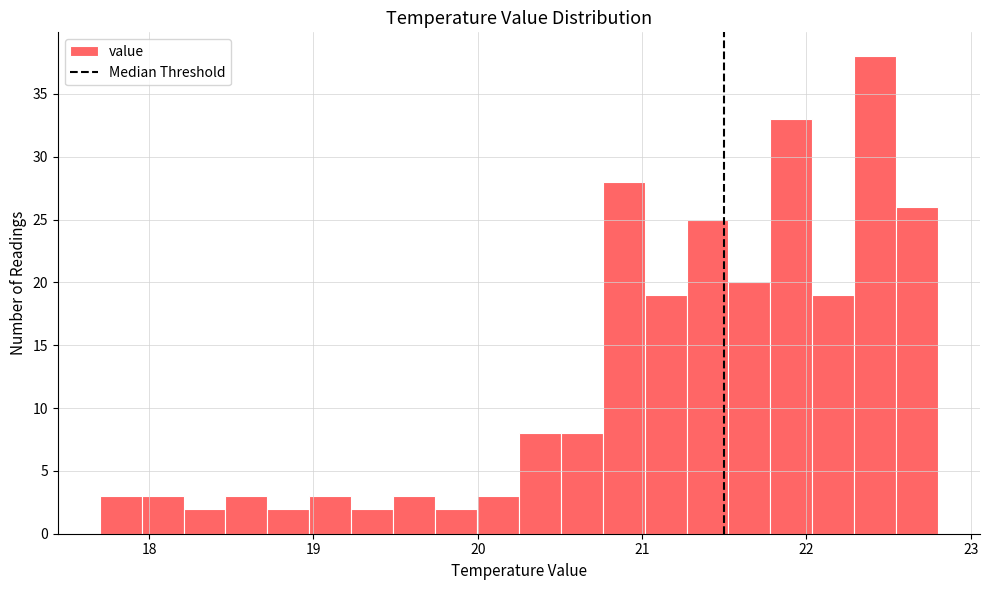

Read against the x-axis, roughly where is the centre of the tallest bar?

22.4